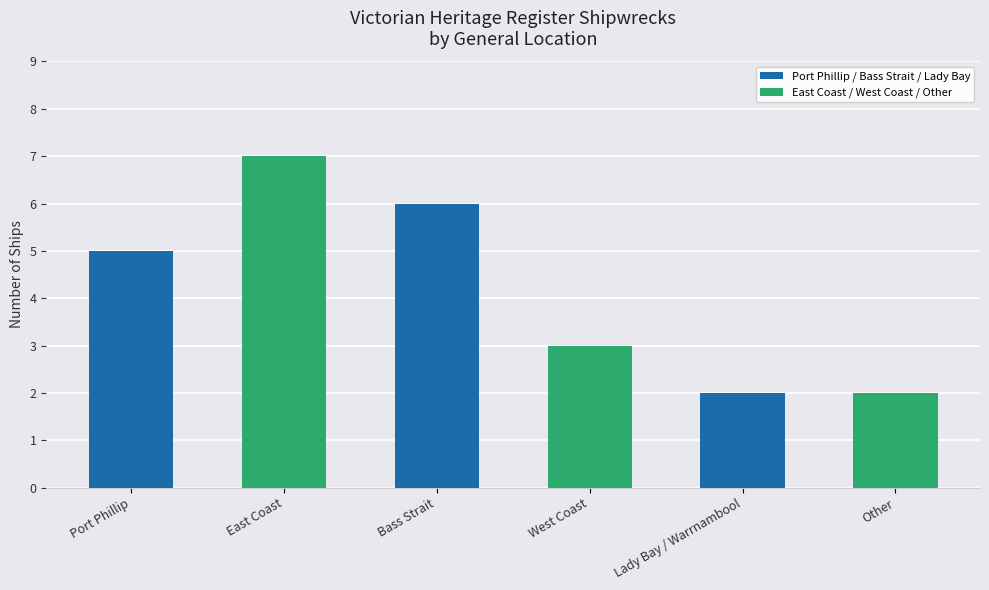

Approximately how many times larger is the value at Port Phillip compared to East Coast?

0.7